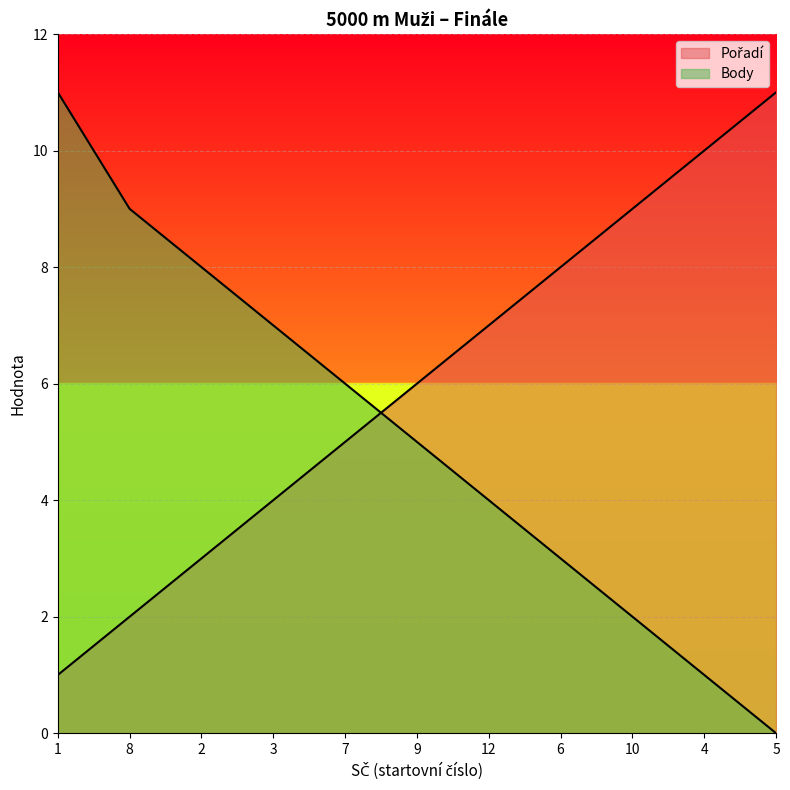

What are all the series names shown in the legend?

Pořadí, Body